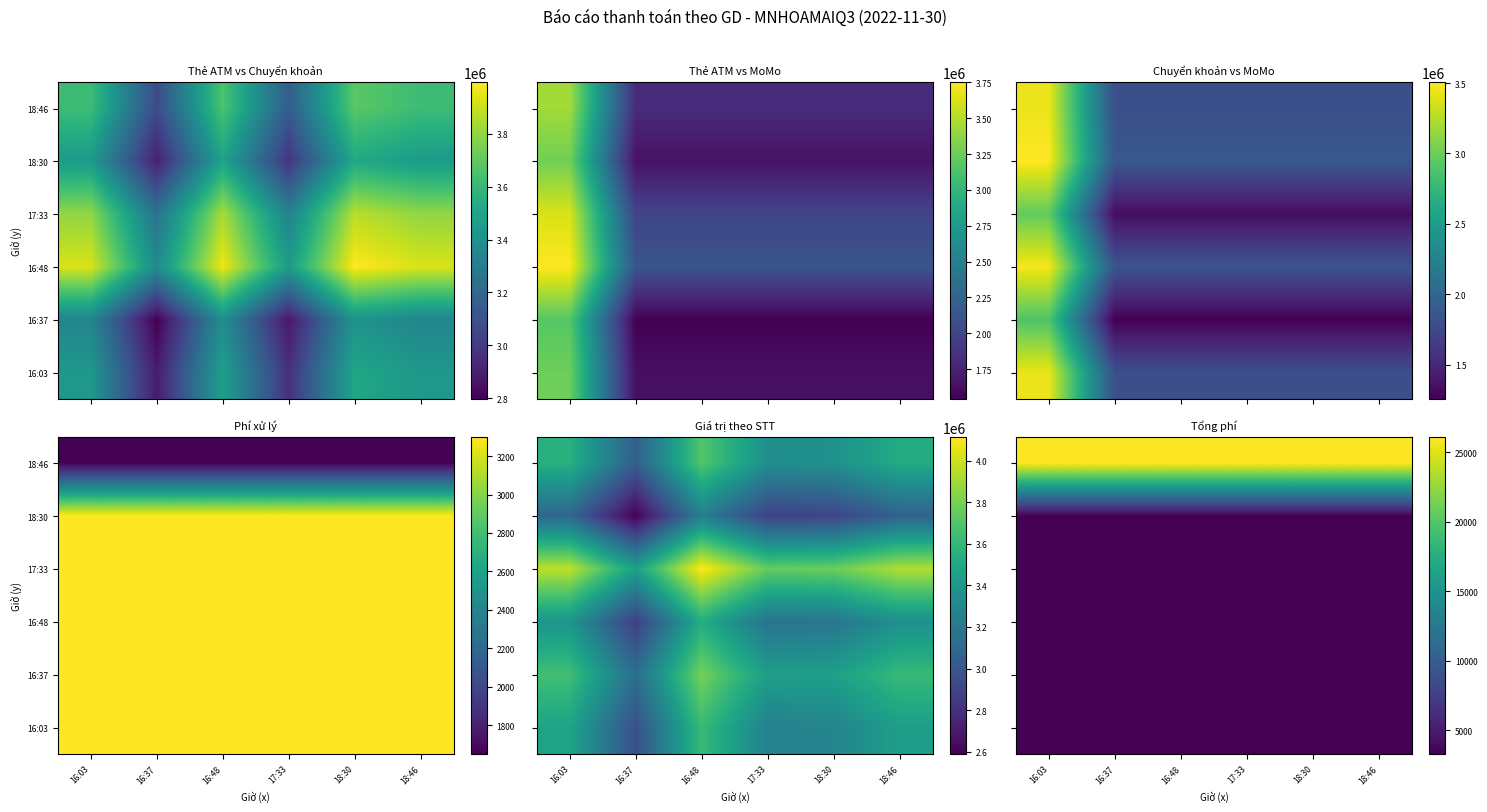

Is the value of 16:03 at 17:33 greater than the value of 18:46 at 18:46?

No